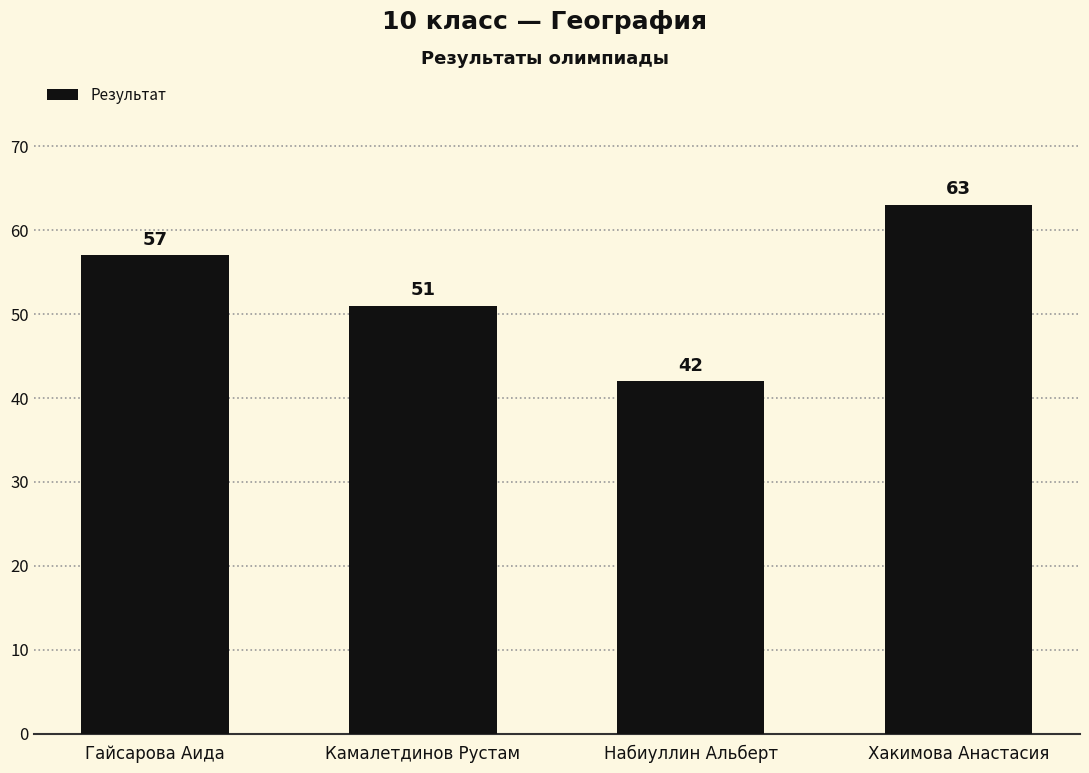

Are the bars horizontal?

No